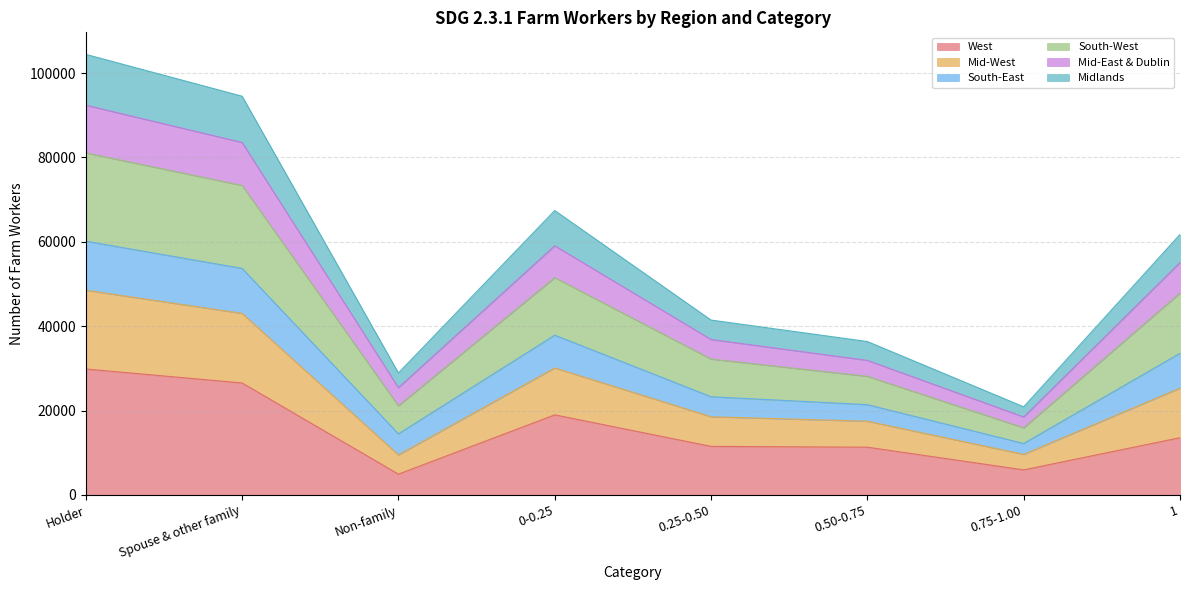

True or false: Midlands and Mid-East & Dublin intersect in this chart.

False